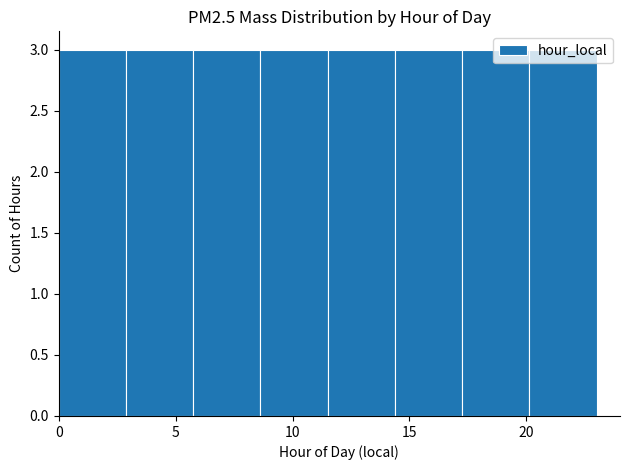

What is the height of the bar covering 20.0 to 23.0 on the x-axis? Neither the bar edges nor the heights are printed on the chart, so give them approximately, as read against the axes.

3